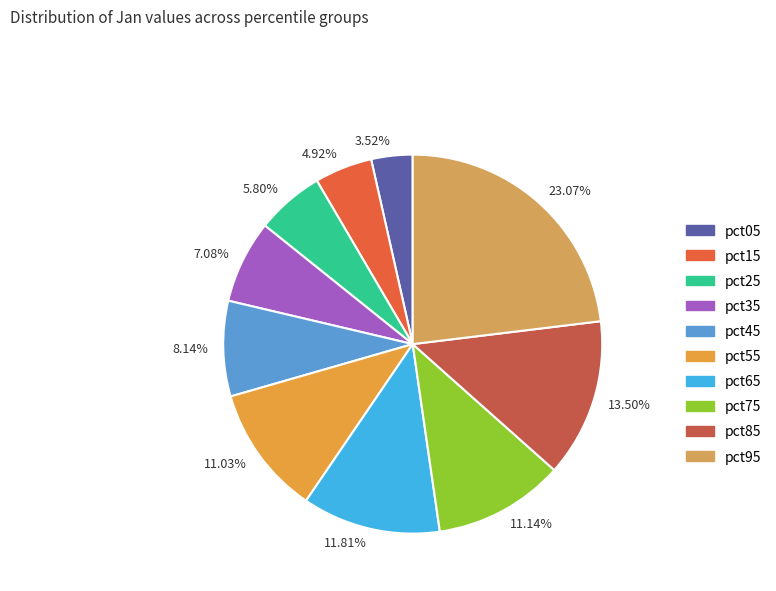

Which has a higher value, 11.81% or 11.14%?

11.81%